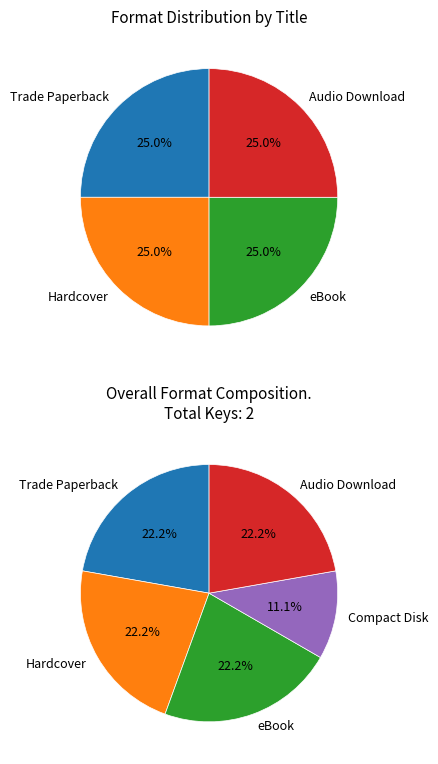

Rank the categories by value from lowest to highest.

Compact Disk, Trade Paperback, Hardcover, eBook, Audio Download